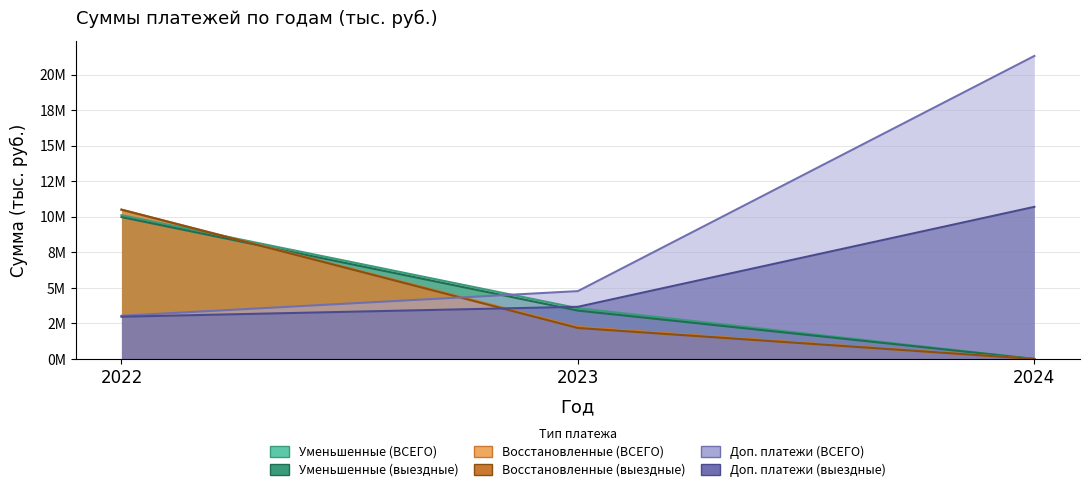

Which category has the highest value in the ВСЕГО (доп. платежи) series?

2024